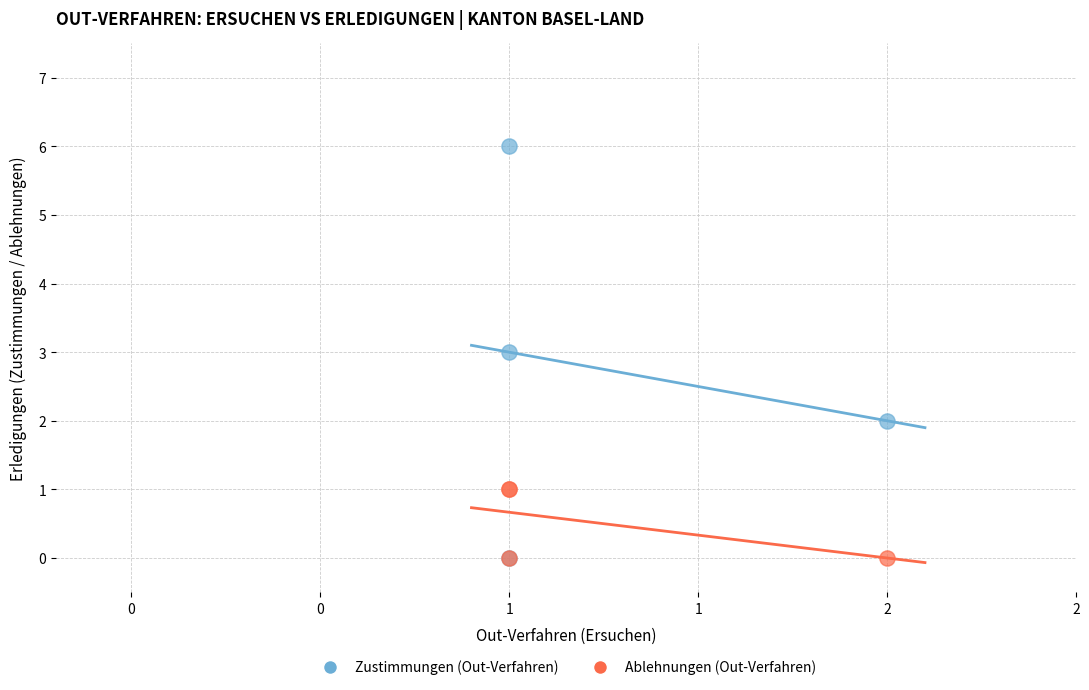

What are all the series names shown in the legend?

Zustimmungen (Out-Verfahren), Ablehnungen (Out-Verfahren)